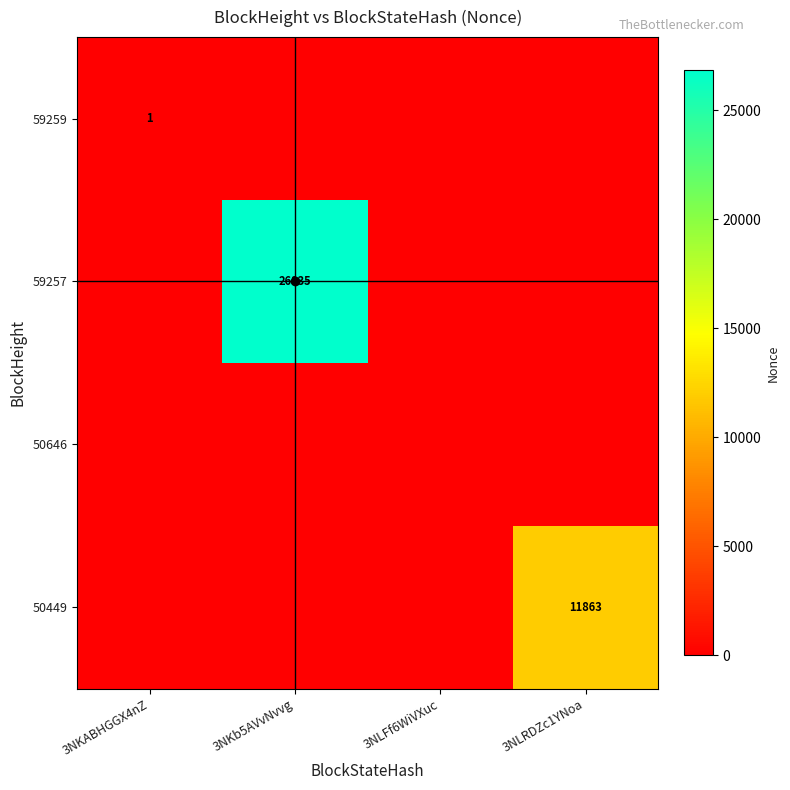

Which series has the largest total across all categories?

59257